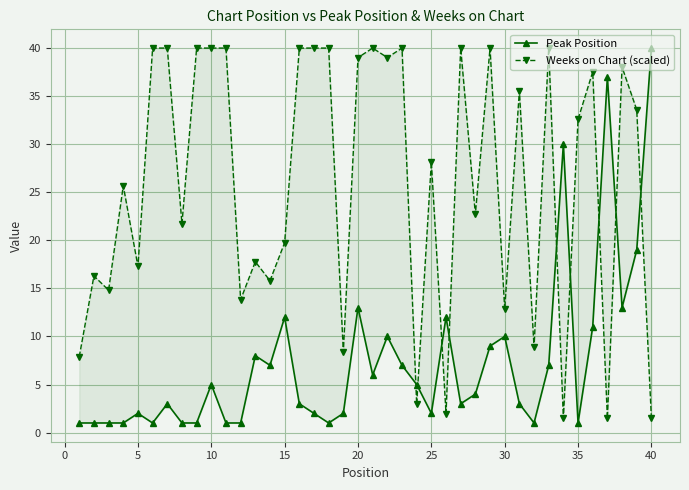

How many data points in Peak Position are less than 4?

20